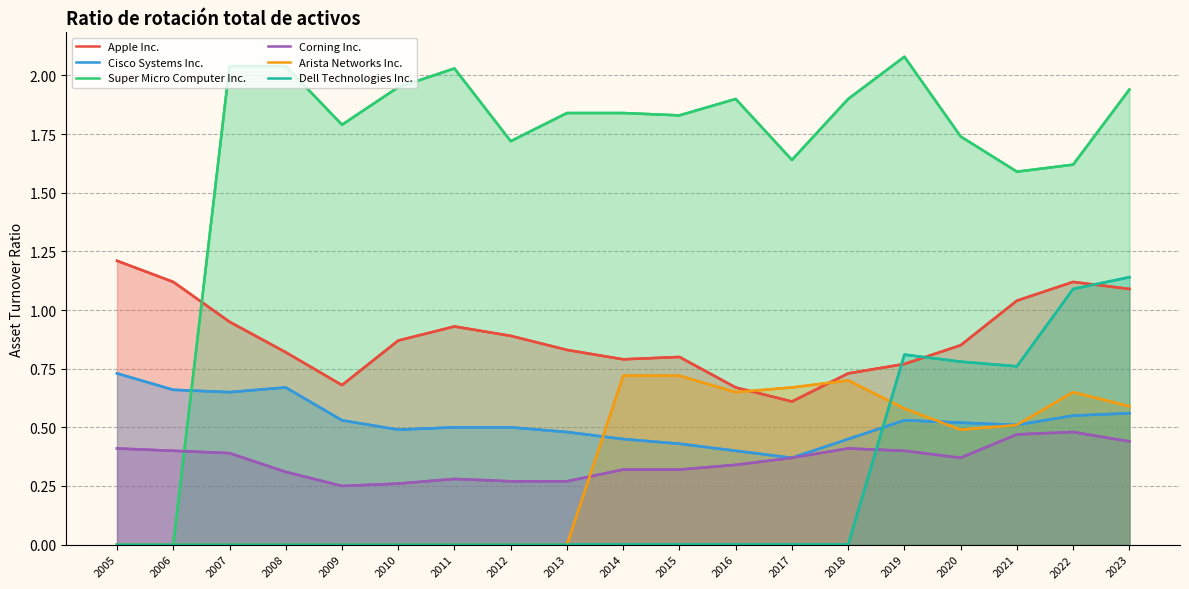

At how many categories does at least one series exceed 0?

19